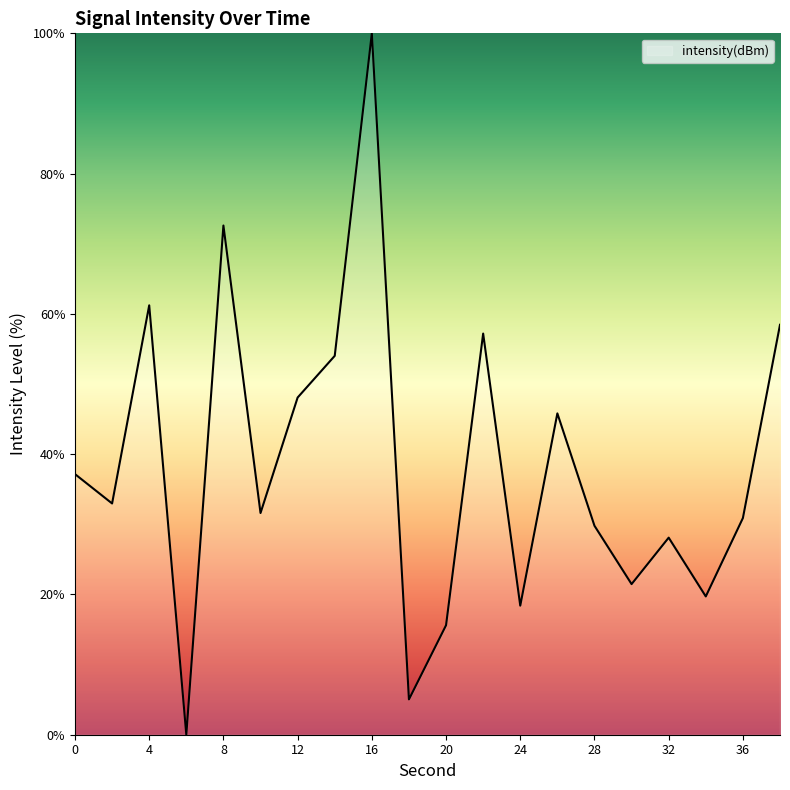

What is the difference between the maximum and minimum values?

100.0